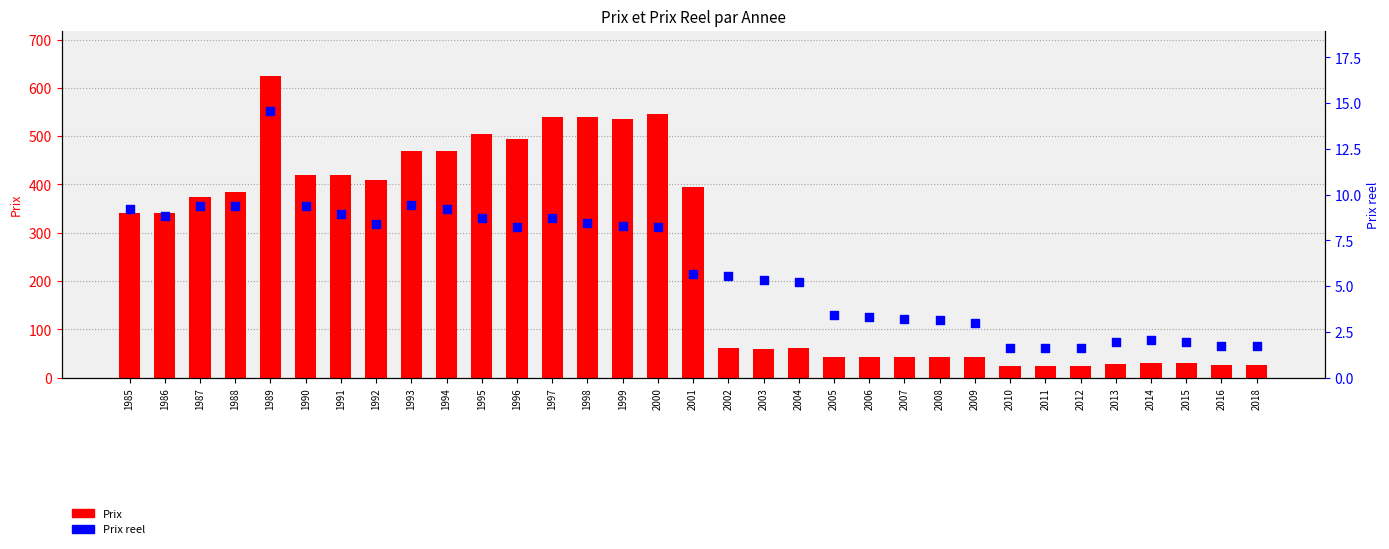

Which series reaches the minimum Y coordinate?

Prix reel